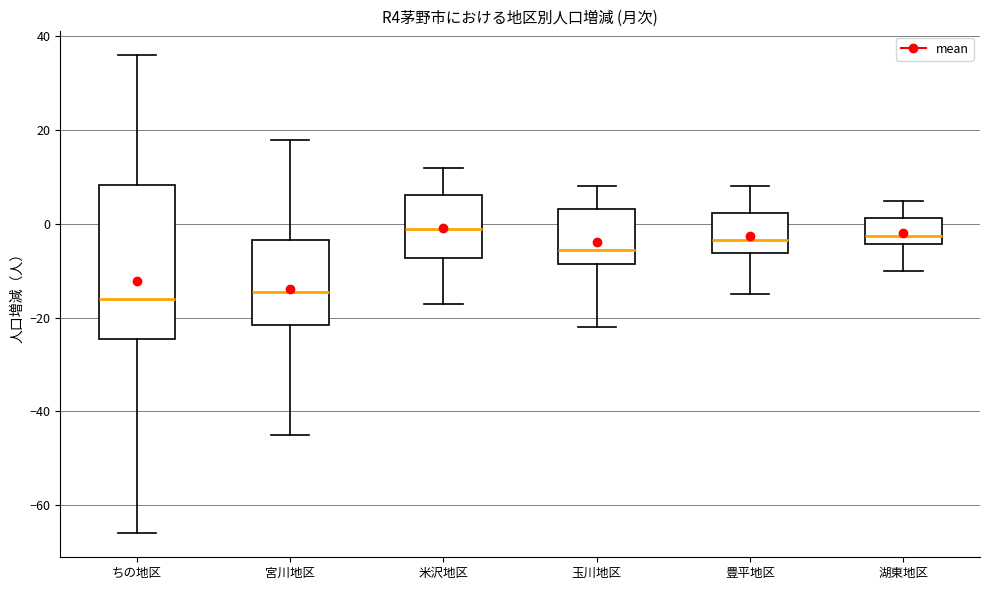

Where does the upper whisker of the box for 豊平地区 end on the y-axis? The values are not printed on the chart, so give them approximately, as read against the axis.

8